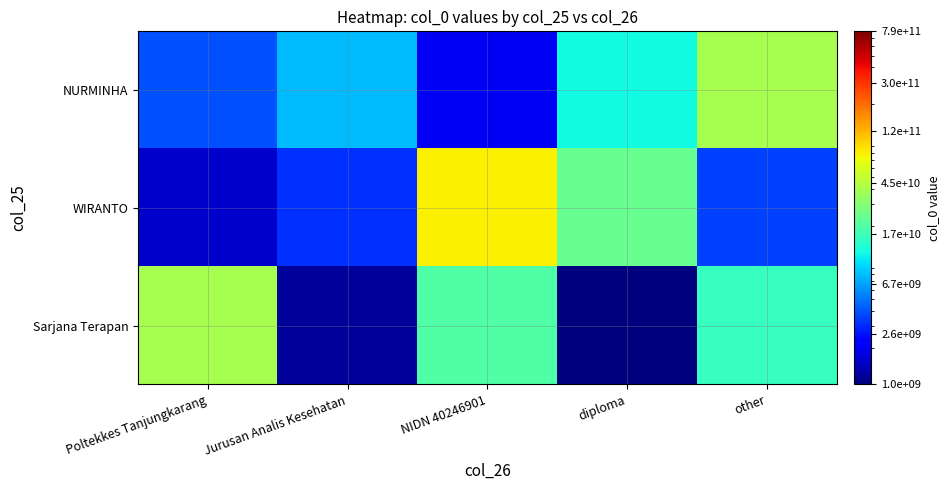

Between Poltekkes Tanjungkarang and Jurusan Analis Kesehatan, which series saw the biggest shift?

Sarjana Terapan